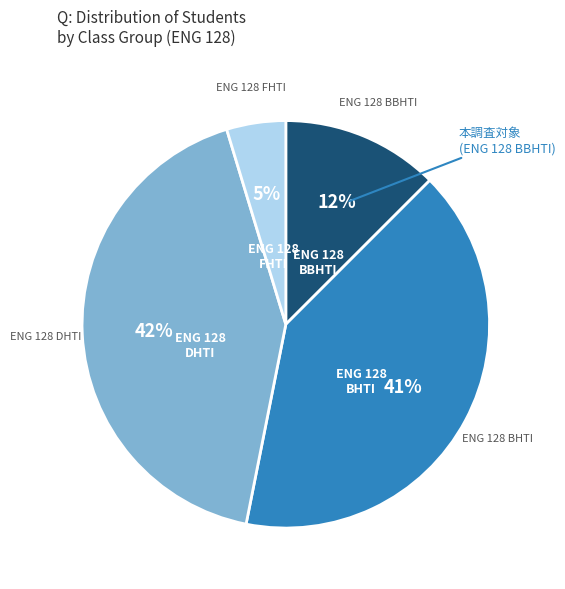

How many segments does this pie chart have?

4